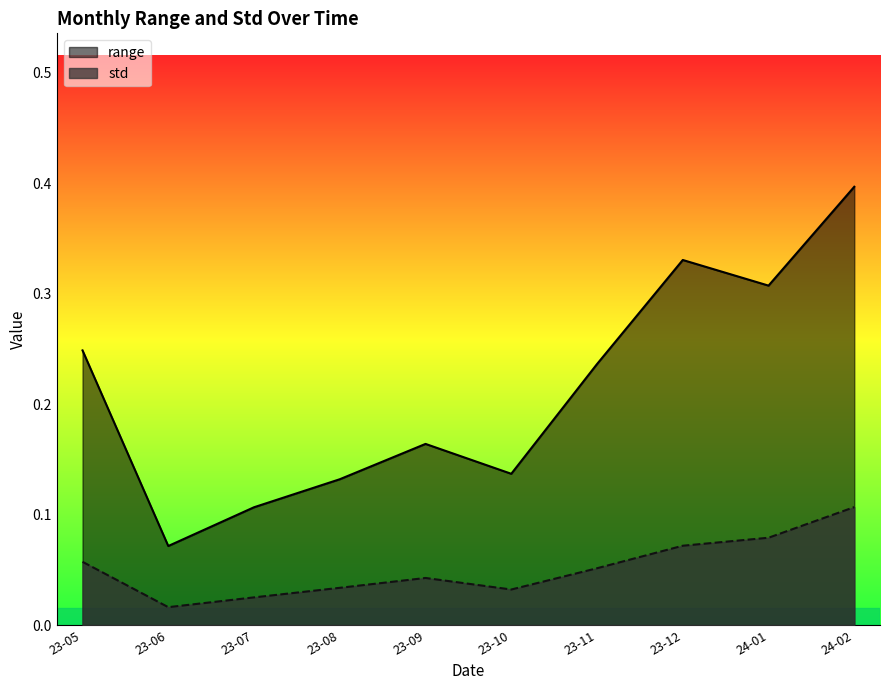

Between 23-10 and 23-12, which series saw the biggest shift?

range